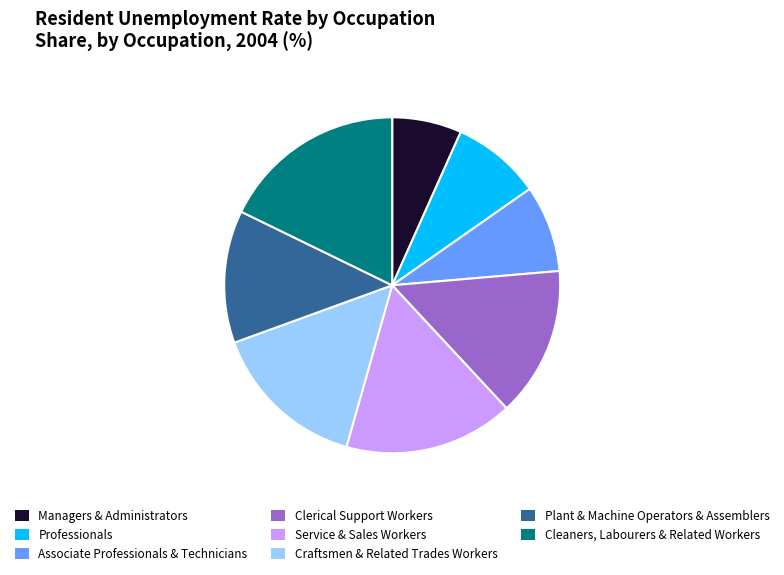

True or false: Managers & Administrators accounts for 7% of the total.

True